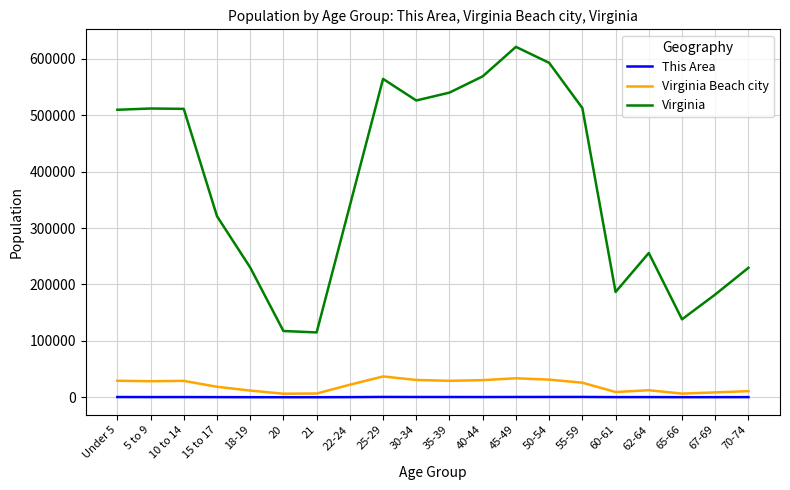

Between 5 to 9 and 67-69, which series saw the biggest shift?

Virginia